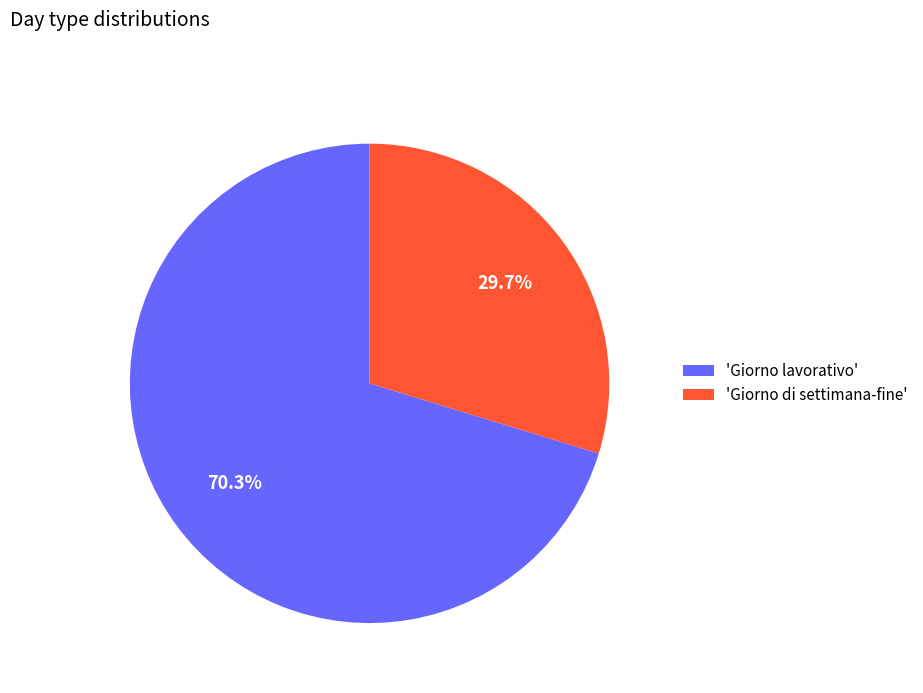

What is the largest slice in the pie chart?

'Giorno lavorativo'